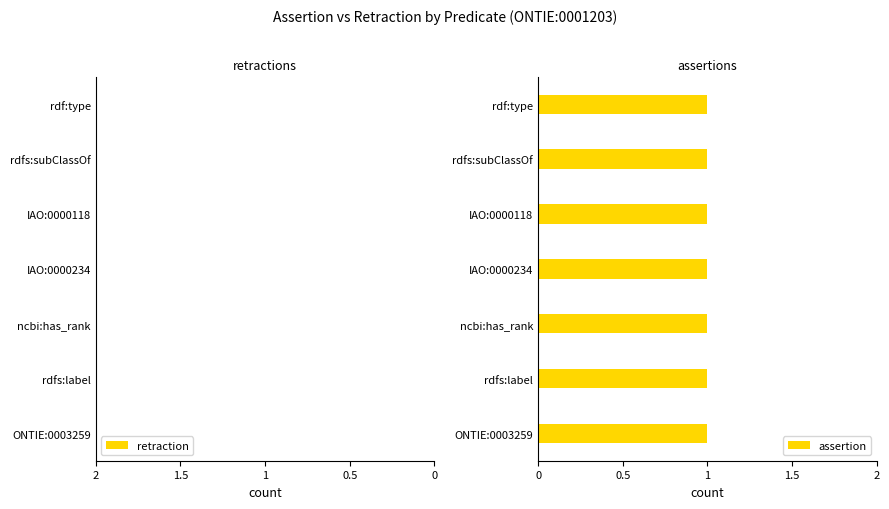

Reading right to left, transcribe all the data shown in this chart.

assertion: rdf:type=1	rdfs:subClassOf=1	IAO:0000118=1	IAO:0000234=1	ncbi:has_rank=1	rdfs:label=1	ONTIE:0003259=1
retraction: rdf:type=0	rdfs:subClassOf=0	IAO:0000118=0	IAO:0000234=0	ncbi:has_rank=0	rdfs:label=0	ONTIE:0003259=0